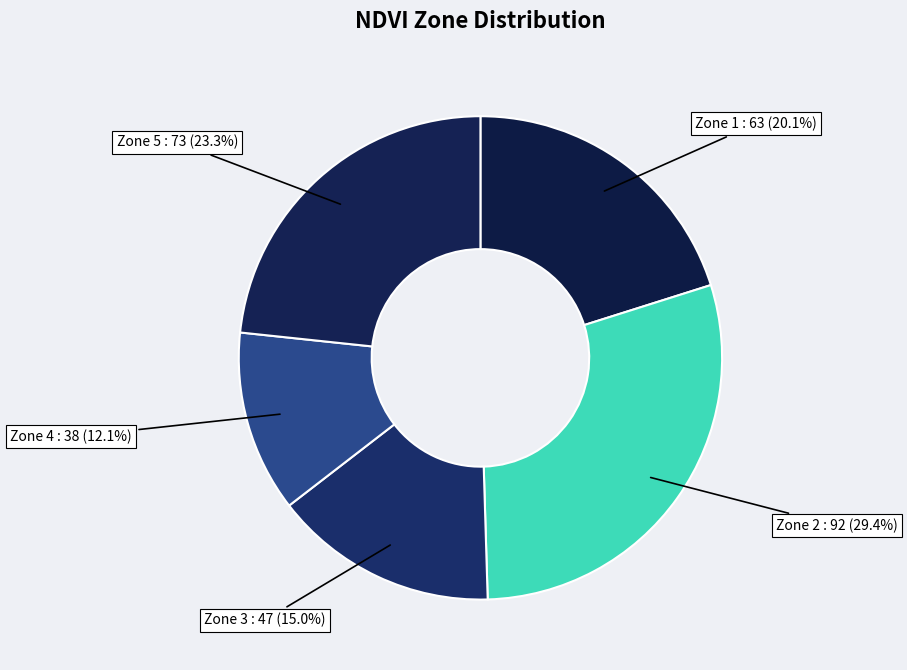

What is the largest slice in the pie chart?

Zone 2